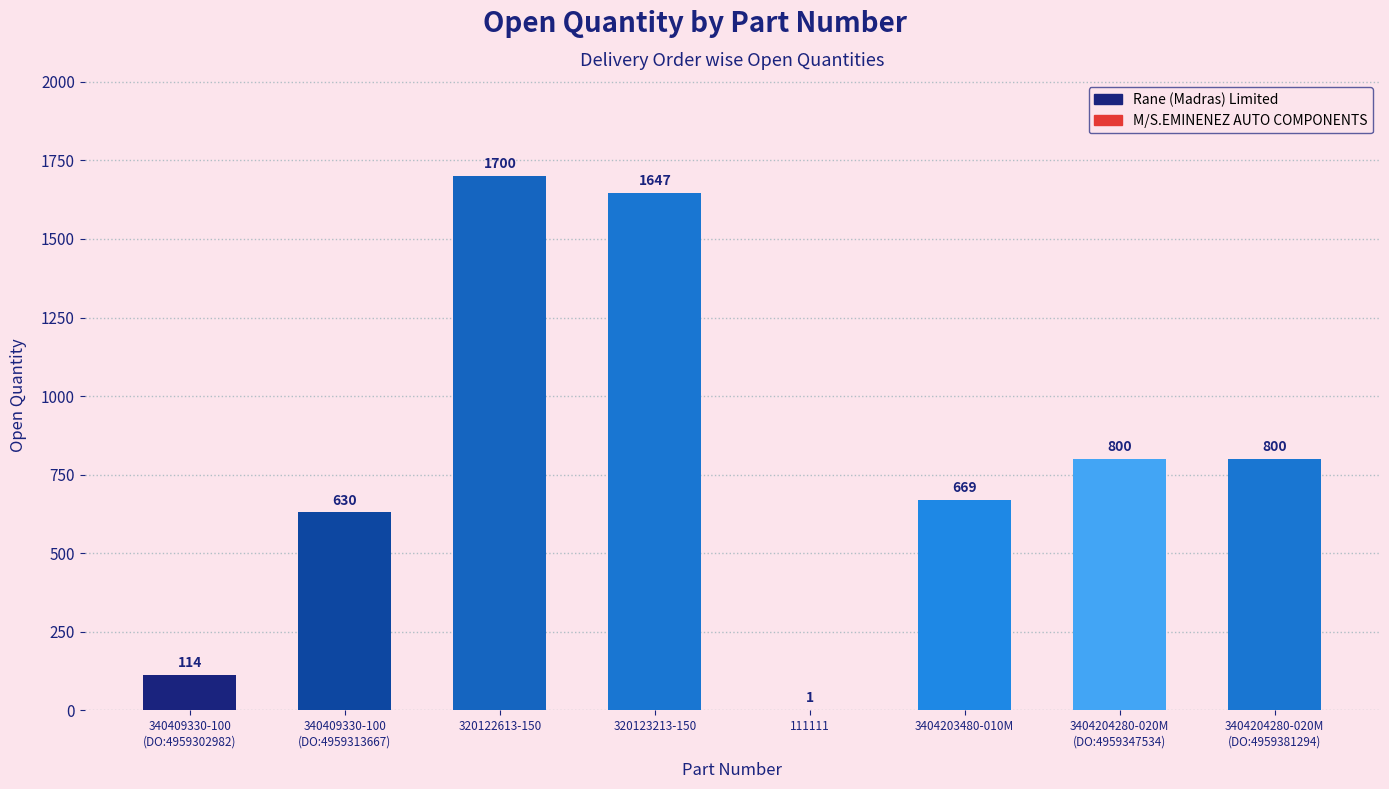

What is the sum of the values at 111111 and 320122613-150?

1701